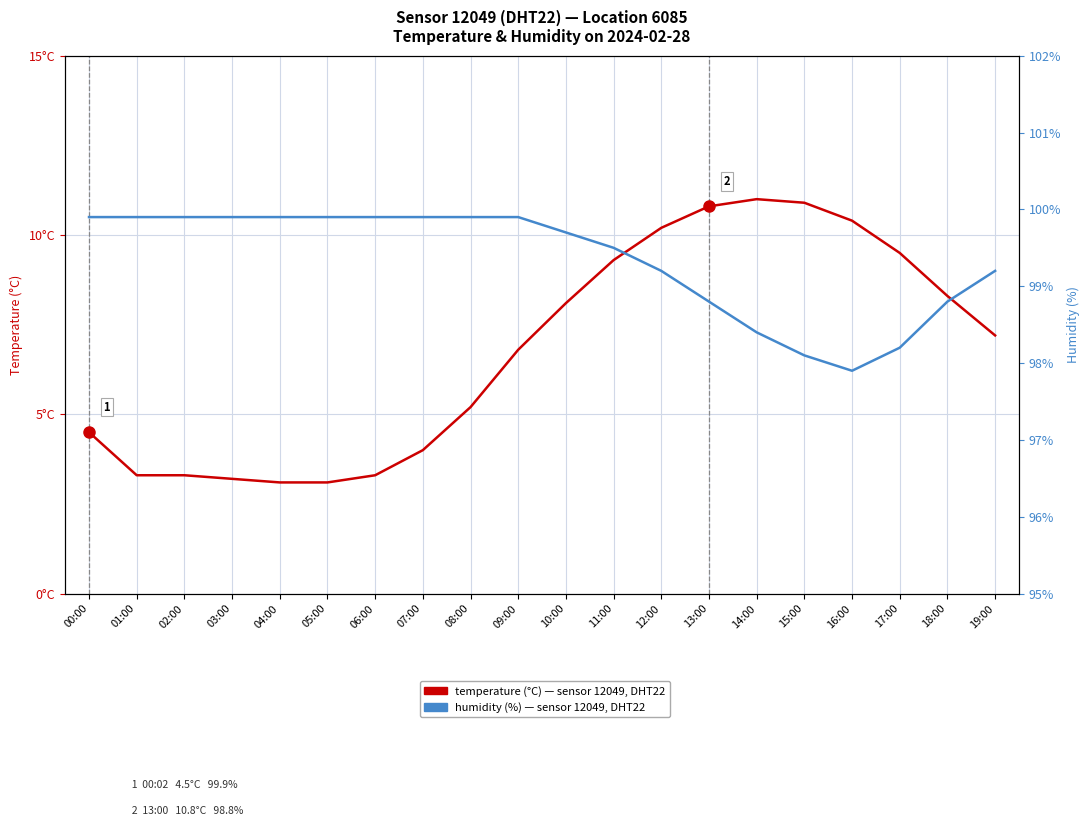

Reading right to left, transcribe all the data shown in this chart.

temperature (°C), sensor 12049: 7.2	8.3	9.5	10.4	10.9	11.0	10.8	10.2	9.3	8.1	6.8	5.2	4.0	3.3	3.1	3.1	3.2	3.3	3.3	4.5
humidity (%), sensor 12049: 99.2	98.8	98.2	97.9	98.1	98.4	98.8	99.2	99.5	99.7	99.9	99.9	99.9	99.9	99.9	99.9	99.9	99.9	99.9	99.9